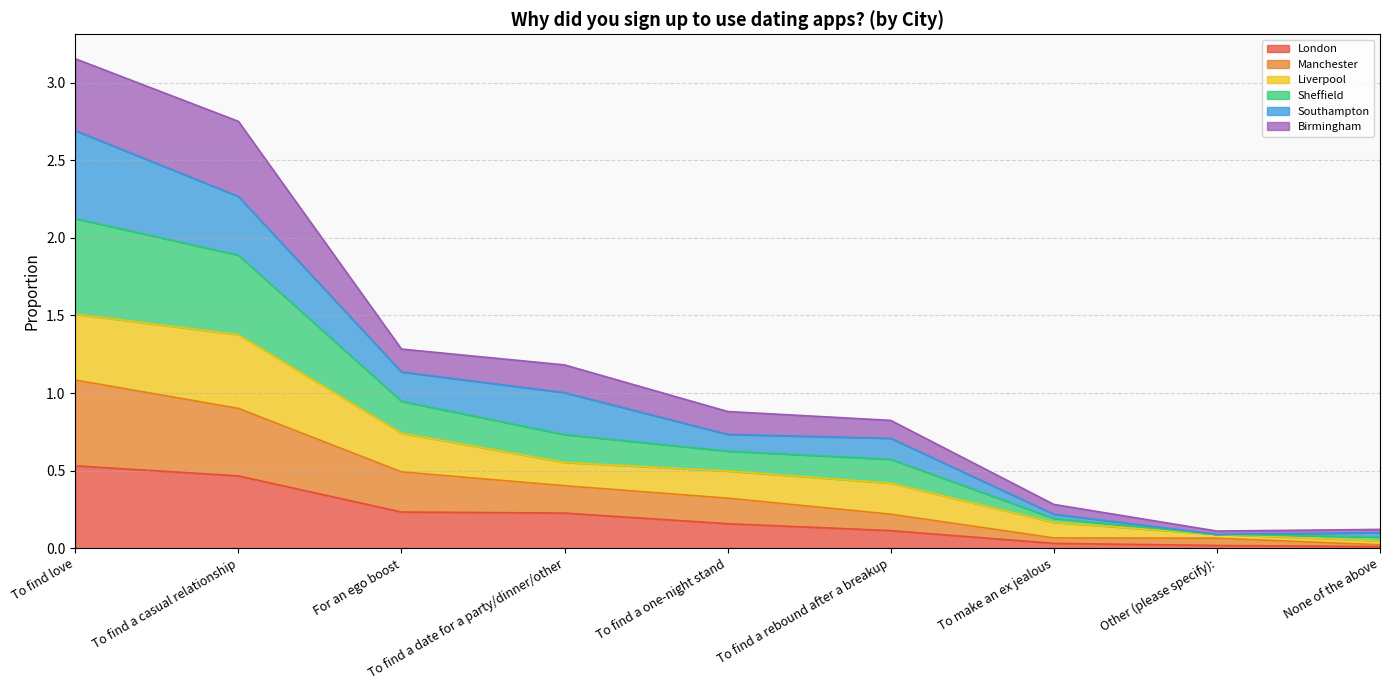

What is the total value across all series at To find a date for a party/dinner/other?

1.2